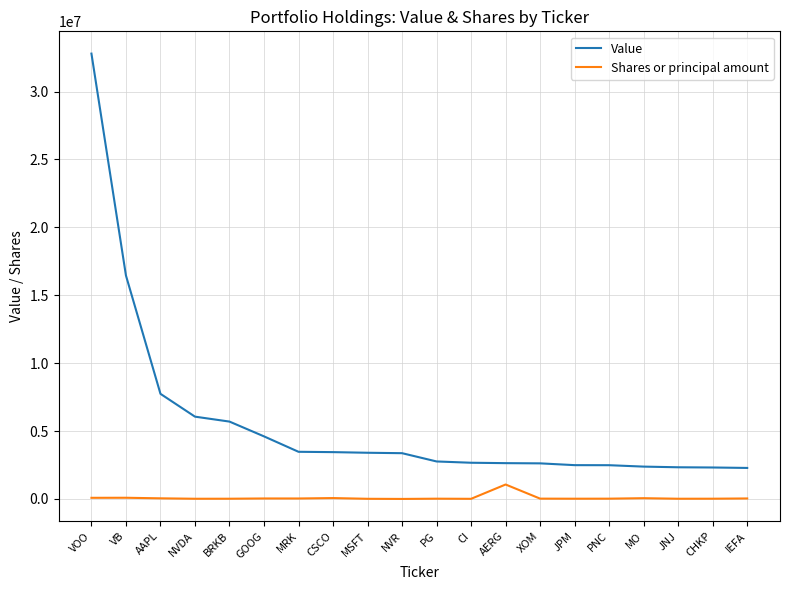

List the series in order of their peak value, highest first.

Value, Shares or principal amount